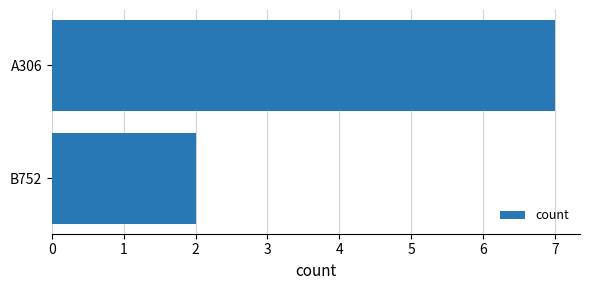

Between A306 and B752, which is larger?

A306